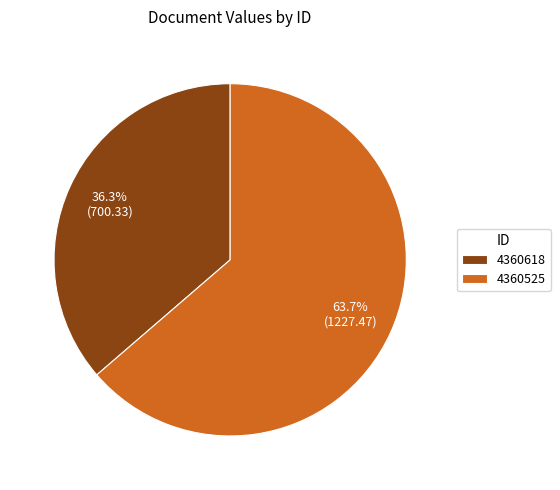

Is 4360618 the majority of the pie?

No